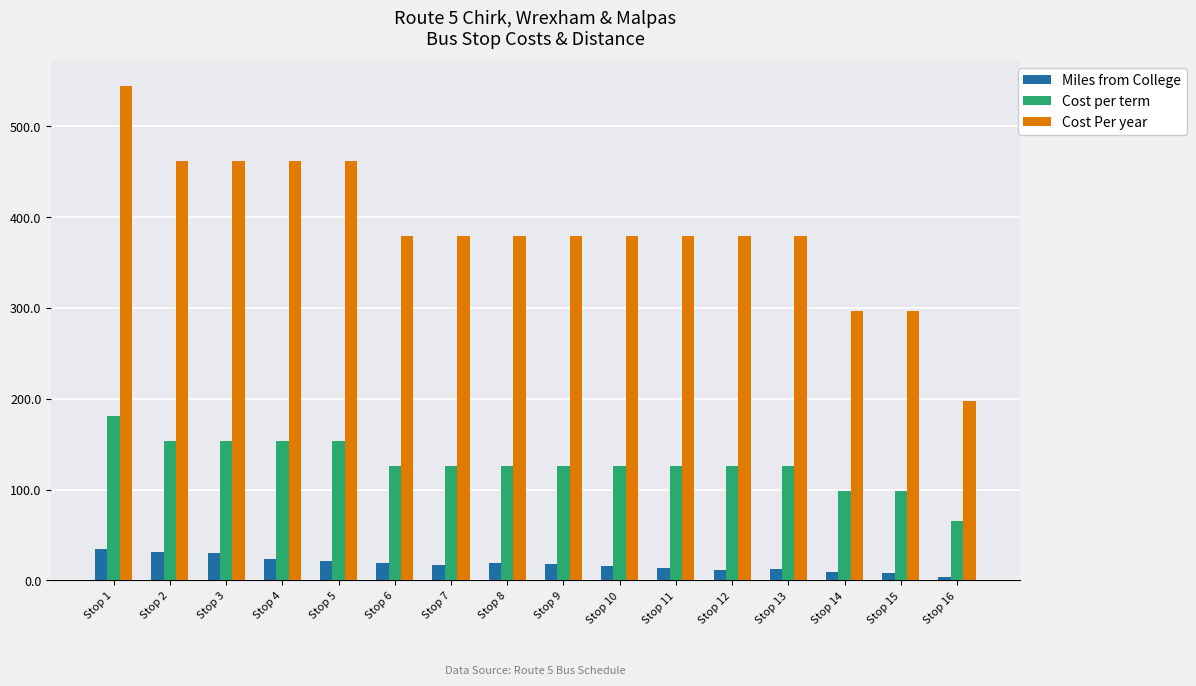

What value does the Cost per term series have at Stop 13?

126.5